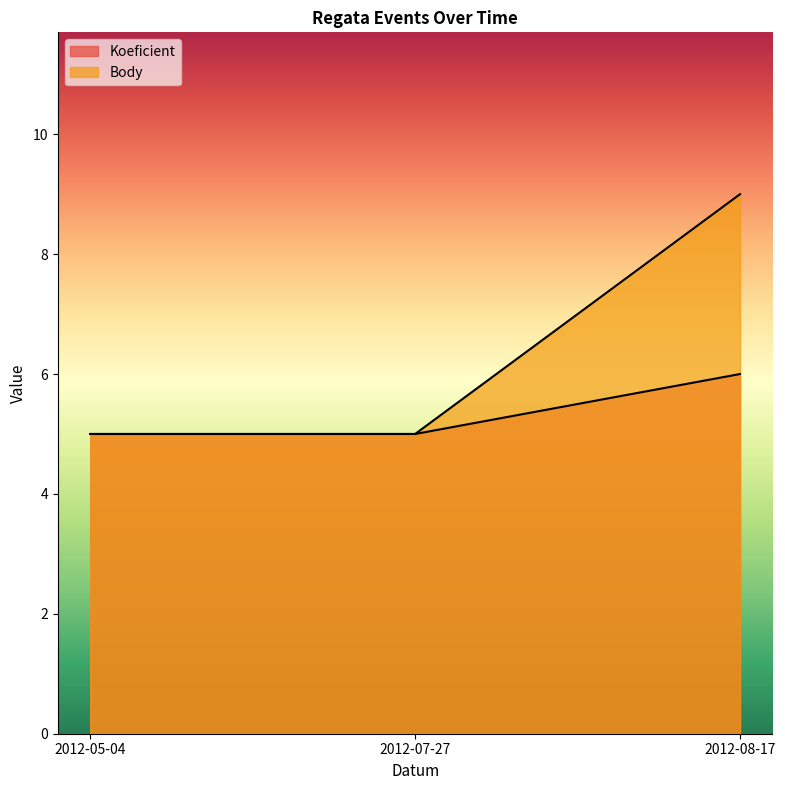

Count the Body values in the range 5 to 9.

3